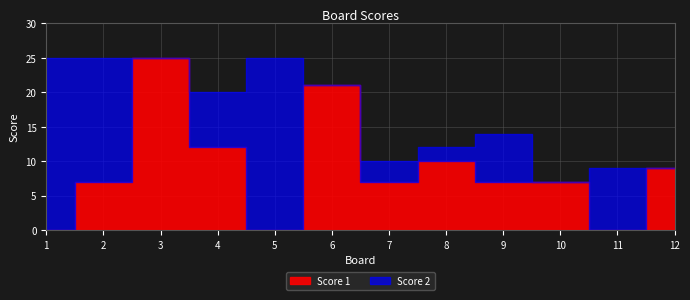

Which has a higher value, 7 or 10?

7